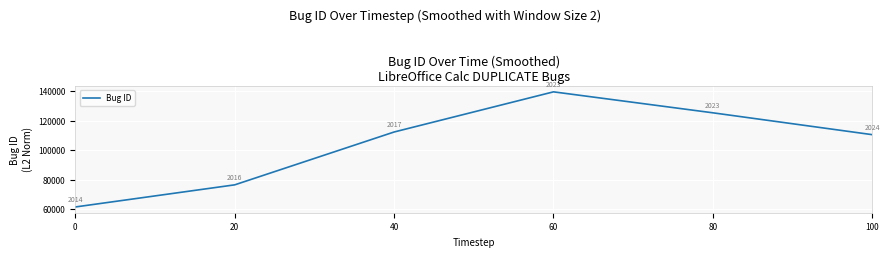

How many lines are shown in the chart?

1